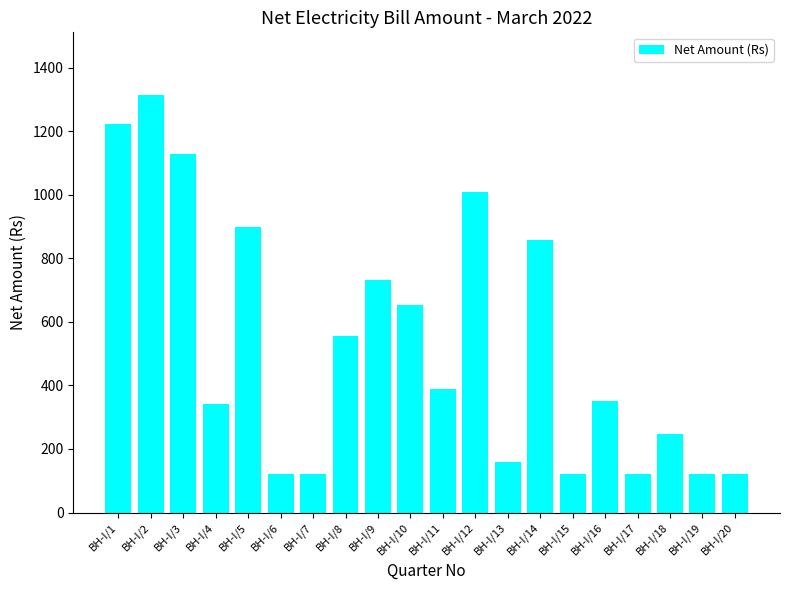

Where does the data first go above 388?

BH-I/1